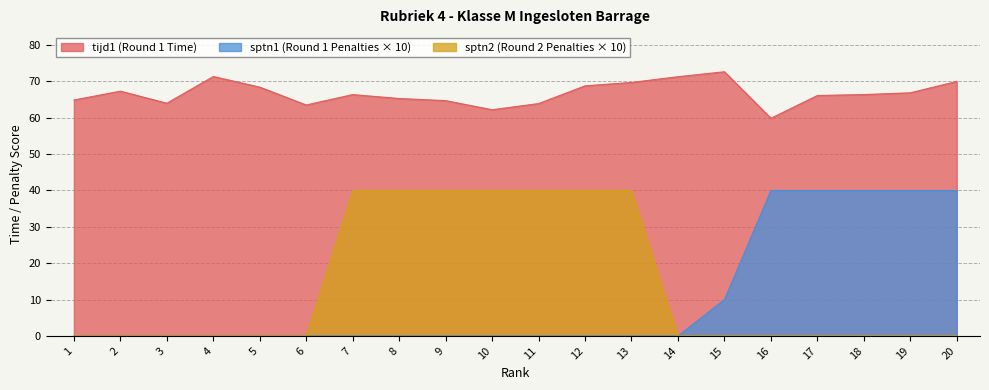

At which label does tijd1 reach its minimum?

16